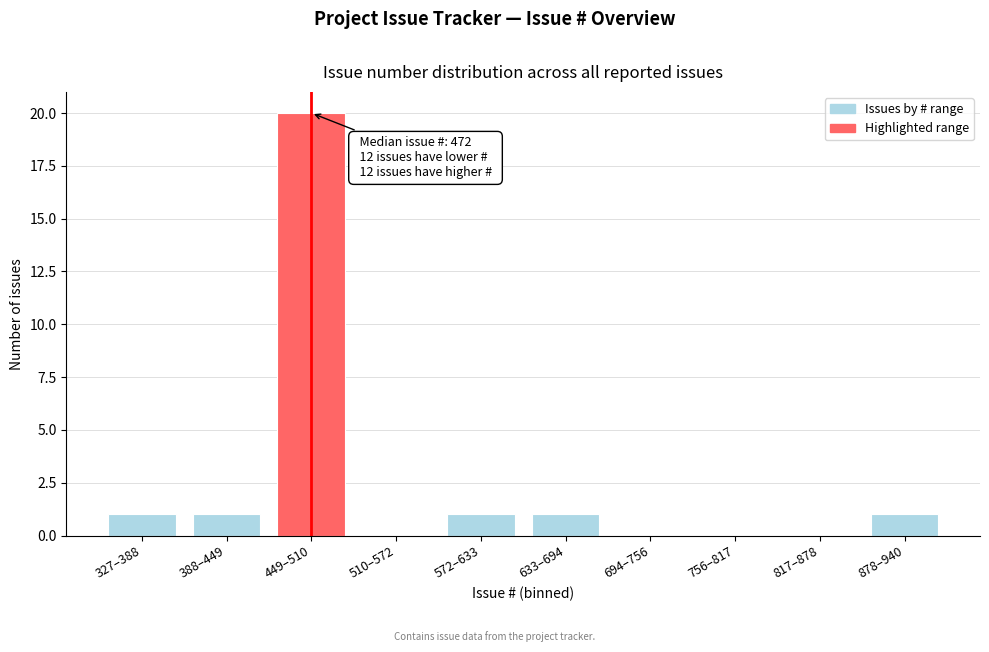

Reading left to right, what are all the values shown in this chart?

327–388=1	388–449=1	449–510=20	510–572=0	572–633=1	633–694=1	694–756=0	756–817=0	817–878=0	878–940=1